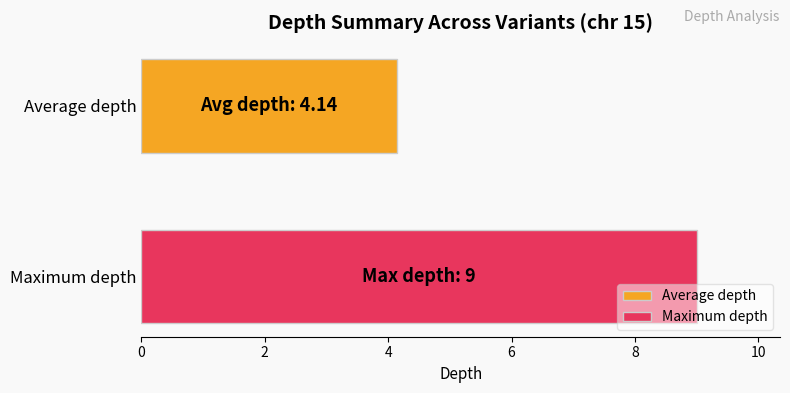

What is the smallest value displayed?

4.1